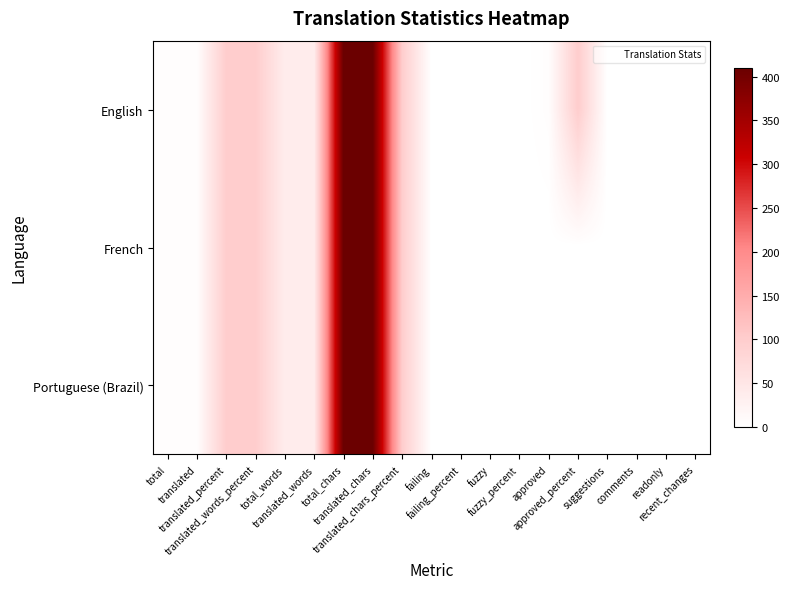

Between recent_changes and translated_chars, which is larger?

translated_chars